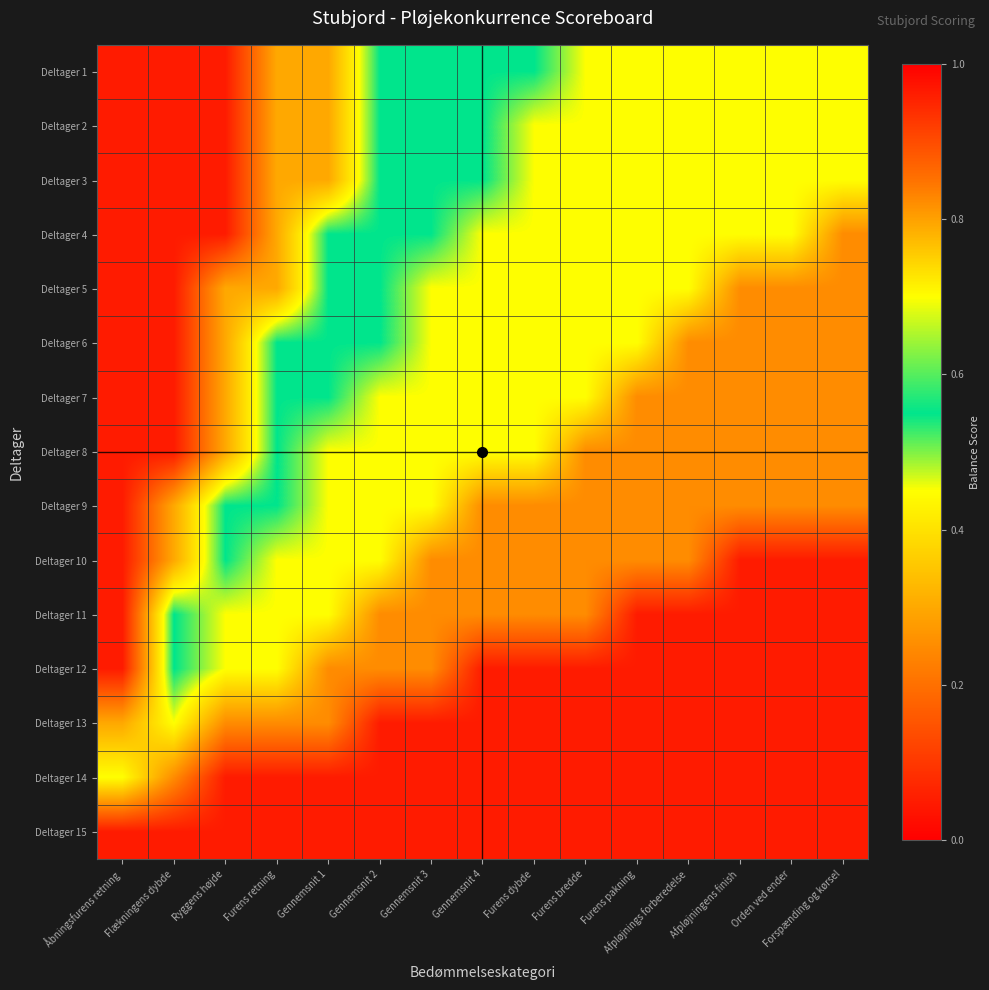

Reading left to right, what are all the values shown in this chart?

Deltager 1: Åbningsfurens retning=0.1	Flækningens dybde=0.1	Ryggens højde=0.1	Furens retning=0.3	Gennemsnit 1=0.3	Gennemsnit 2=0.6	Gennemsnit 3=0.6	Gennemsnit 4=0.6	Furens dybde=0.6	Furens bredde=0.5	Furens pakning=0.5	Afpløjnings forberedelse=0.5	Afpløjningens finish=0.5	Orden ved ender=0.5	Forspænding og kørsel=0.5
Deltager 2: Åbningsfurens retning=0.1	Flækningens dybde=0.1	Ryggens højde=0.1	Furens retning=0.3	Gennemsnit 1=0.3	Gennemsnit 2=0.6	Gennemsnit 3=0.6	Gennemsnit 4=0.6	Furens dybde=0.5	Furens bredde=0.5	Furens pakning=0.5	Afpløjnings forberedelse=0.5	Afpløjningens finish=0.5	Orden ved ender=0.5	Forspænding og kørsel=0.5
Deltager 3: Åbningsfurens retning=0.1	Flækningens dybde=0.1	Ryggens højde=0.1	Furens retning=0.3	Gennemsnit 1=0.3	Gennemsnit 2=0.6	Gennemsnit 3=0.6	Gennemsnit 4=0.6	Furens dybde=0.5	Furens bredde=0.5	Furens pakning=0.5	Afpløjnings forberedelse=0.5	Afpløjningens finish=0.5	Orden ved ender=0.5	Forspænding og kørsel=0.5
Deltager 4: Åbningsfurens retning=0.1	Flækningens dybde=0.1	Ryggens højde=0.1	Furens retning=0.3	Gennemsnit 1=0.6	Gennemsnit 2=0.6	Gennemsnit 3=0.6	Gennemsnit 4=0.5	Furens dybde=0.5	Furens bredde=0.5	Furens pakning=0.5	Afpløjnings forberedelse=0.5	Afpløjningens finish=0.5	Orden ved ender=0.5	Forspænding og kørsel=0.2
Deltager 5: Åbningsfurens retning=0.1	Flækningens dybde=0.1	Ryggens højde=0.3	Furens retning=0.3	Gennemsnit 1=0.6	Gennemsnit 2=0.6	Gennemsnit 3=0.5	Gennemsnit 4=0.5	Furens dybde=0.5	Furens bredde=0.5	Furens pakning=0.5	Afpløjnings forberedelse=0.5	Afpløjningens finish=0.2	Orden ved ender=0.2	Forspænding og kørsel=0.2
Deltager 6: Åbningsfurens retning=0.1	Flækningens dybde=0.1	Ryggens højde=0.3	Furens retning=0.6	Gennemsnit 1=0.6	Gennemsnit 2=0.6	Gennemsnit 3=0.5	Gennemsnit 4=0.5	Furens dybde=0.5	Furens bredde=0.5	Furens pakning=0.5	Afpløjnings forberedelse=0.2	Afpløjningens finish=0.2	Orden ved ender=0.2	Forspænding og kørsel=0.2
Deltager 7: Åbningsfurens retning=0.1	Flækningens dybde=0.1	Ryggens højde=0.3	Furens retning=0.6	Gennemsnit 1=0.6	Gennemsnit 2=0.5	Gennemsnit 3=0.5	Gennemsnit 4=0.5	Furens dybde=0.5	Furens bredde=0.5	Furens pakning=0.2	Afpløjnings forberedelse=0.2	Afpløjningens finish=0.2	Orden ved ender=0.2	Forspænding og kørsel=0.2
Deltager 8: Åbningsfurens retning=0.1	Flækningens dybde=0.1	Ryggens højde=0.3	Furens retning=0.6	Gennemsnit 1=0.5	Gennemsnit 2=0.5	Gennemsnit 3=0.5	Gennemsnit 4=0.5	Furens dybde=0.5	Furens bredde=0.2	Furens pakning=0.2	Afpløjnings forberedelse=0.2	Afpløjningens finish=0.2	Orden ved ender=0.2	Forspænding og kørsel=0.2
Deltager 9: Åbningsfurens retning=0.1	Flækningens dybde=0.3	Ryggens højde=0.6	Furens retning=0.6	Gennemsnit 1=0.5	Gennemsnit 2=0.5	Gennemsnit 3=0.5	Gennemsnit 4=0.2	Furens dybde=0.2	Furens bredde=0.2	Furens pakning=0.2	Afpløjnings forberedelse=0.2	Afpløjningens finish=0.2	Orden ved ender=0.2	Forspænding og kørsel=0.2
Deltager 10: Åbningsfurens retning=0.1	Flækningens dybde=0.3	Ryggens højde=0.6	Furens retning=0.5	Gennemsnit 1=0.5	Gennemsnit 2=0.5	Gennemsnit 3=0.2	Gennemsnit 4=0.2	Furens dybde=0.2	Furens bredde=0.2	Furens pakning=0.2	Afpløjnings forberedelse=0.2	Afpløjningens finish=0.1	Orden ved ender=0.1	Forspænding og kørsel=0.1
Deltager 11: Åbningsfurens retning=0.1	Flækningens dybde=0.6	Ryggens højde=0.5	Furens retning=0.5	Gennemsnit 1=0.5	Gennemsnit 2=0.2	Gennemsnit 3=0.2	Gennemsnit 4=0.2	Furens dybde=0.2	Furens bredde=0.2	Furens pakning=0.1	Afpløjnings forberedelse=0.1	Afpløjningens finish=0.1	Orden ved ender=0.1	Forspænding og kørsel=0.1
Deltager 12: Åbningsfurens retning=0.1	Flækningens dybde=0.6	Ryggens højde=0.5	Furens retning=0.5	Gennemsnit 1=0.2	Gennemsnit 2=0.2	Gennemsnit 3=0.2	Gennemsnit 4=0.1	Furens dybde=0.1	Furens bredde=0.1	Furens pakning=0.1	Afpløjnings forberedelse=0.1	Afpløjningens finish=0.1	Orden ved ender=0.1	Forspænding og kørsel=0.1
Deltager 13: Åbningsfurens retning=0.3	Flækningens dybde=0.5	Ryggens højde=0.2	Furens retning=0.2	Gennemsnit 1=0.2	Gennemsnit 2=0.1	Gennemsnit 3=0.1	Gennemsnit 4=0.1	Furens dybde=0.1	Furens bredde=0.1	Furens pakning=0.1	Afpløjnings forberedelse=0.1	Afpløjningens finish=0.1	Orden ved ender=0.1	Forspænding og kørsel=0.1
Deltager 14: Åbningsfurens retning=0.5	Flækningens dybde=0.2	Ryggens højde=0.1	Furens retning=0.1	Gennemsnit 1=0.1	Gennemsnit 2=0.1	Gennemsnit 3=0.1	Gennemsnit 4=0.1	Furens dybde=0.1	Furens bredde=0.1	Furens pakning=0.1	Afpløjnings forberedelse=0.1	Afpløjningens finish=0.1	Orden ved ender=0.1	Forspænding og kørsel=0.1
Deltager 15: Åbningsfurens retning=0.1	Flækningens dybde=0.1	Ryggens højde=0.1	Furens retning=0.1	Gennemsnit 1=0.1	Gennemsnit 2=0.1	Gennemsnit 3=0.1	Gennemsnit 4=0.1	Furens dybde=0.1	Furens bredde=0.1	Furens pakning=0.1	Afpløjnings forberedelse=0.1	Afpløjningens finish=0.1	Orden ved ender=0.1	Forspænding og kørsel=0.1